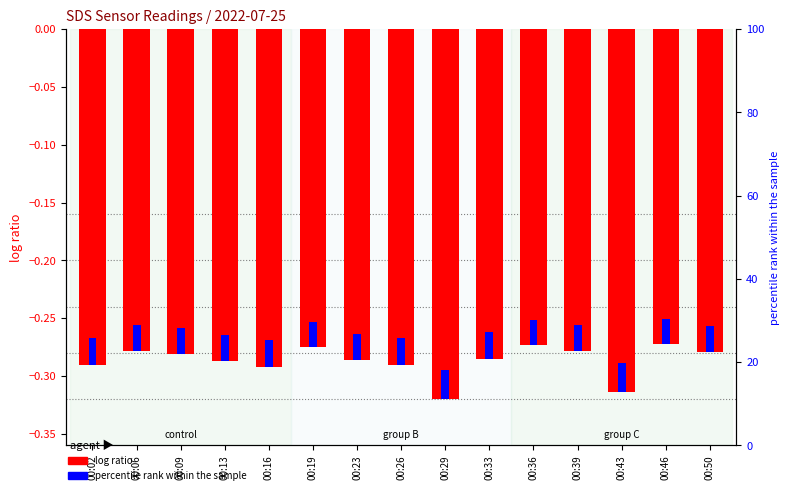

Which series has the largest total across all categories?

percentile rank within the sample